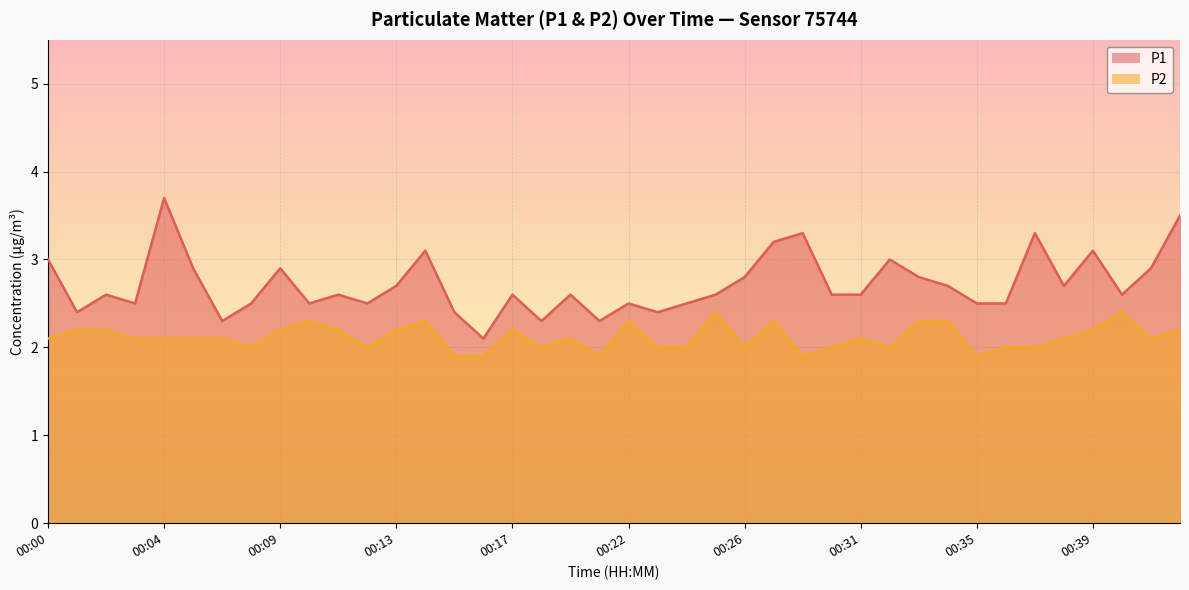

Which series has the largest total across all categories?

P1